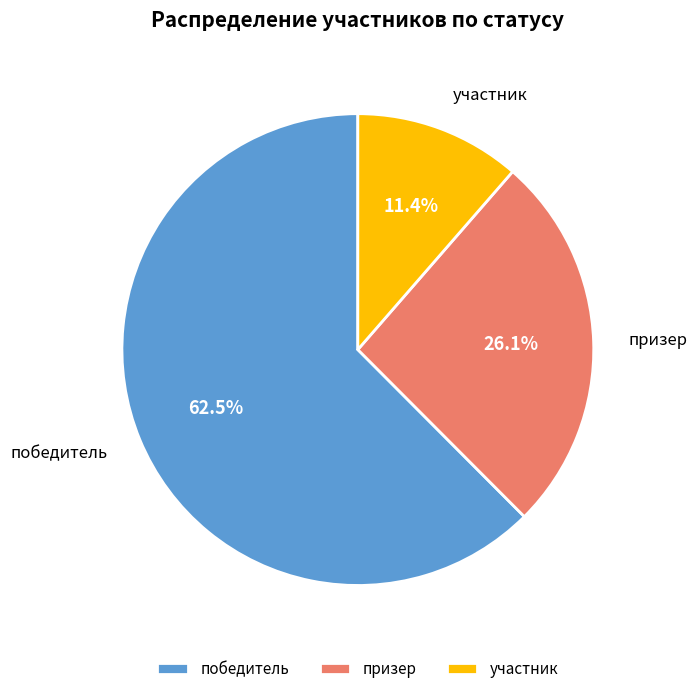

Combined, do призер and участник account for over 50%?

No